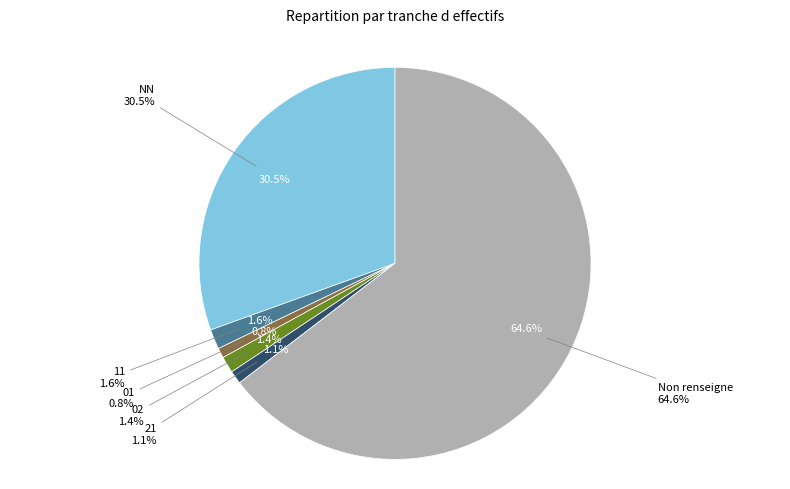

Which category has the smallest portion of the pie?

01